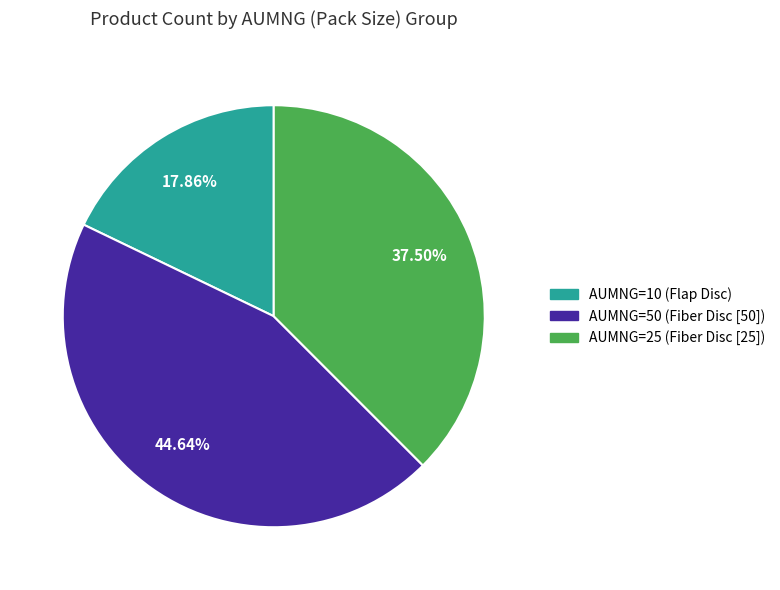

Is there any slice that represents more than half of the pie?

No